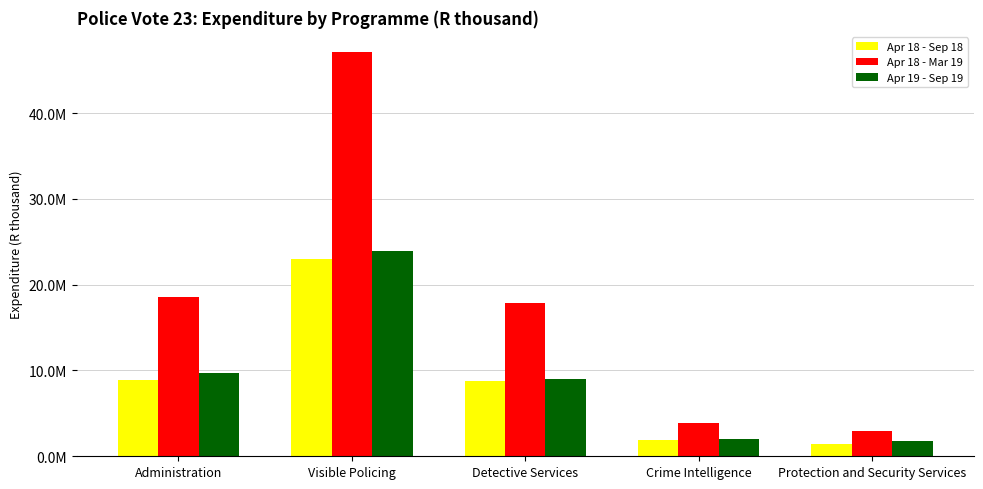

The Apr 18 - Sep 18 series shows 23033791 at Visible Policing. True or false?

True